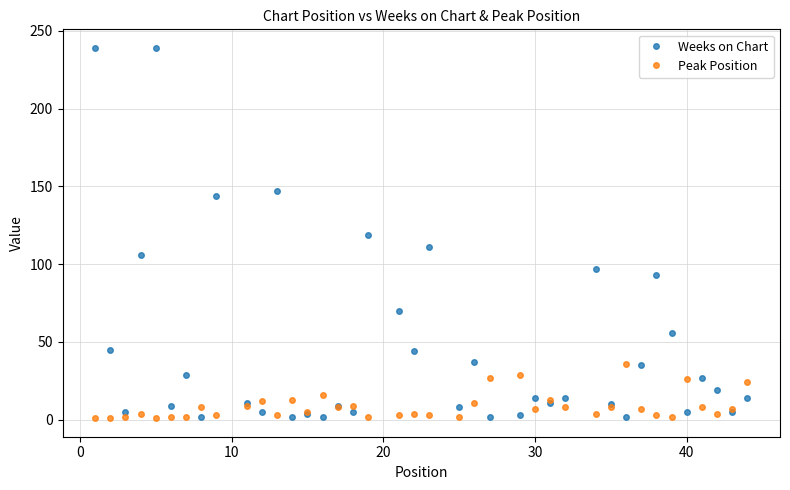

Which series has the largest total across all categories?

Weeks on Chart